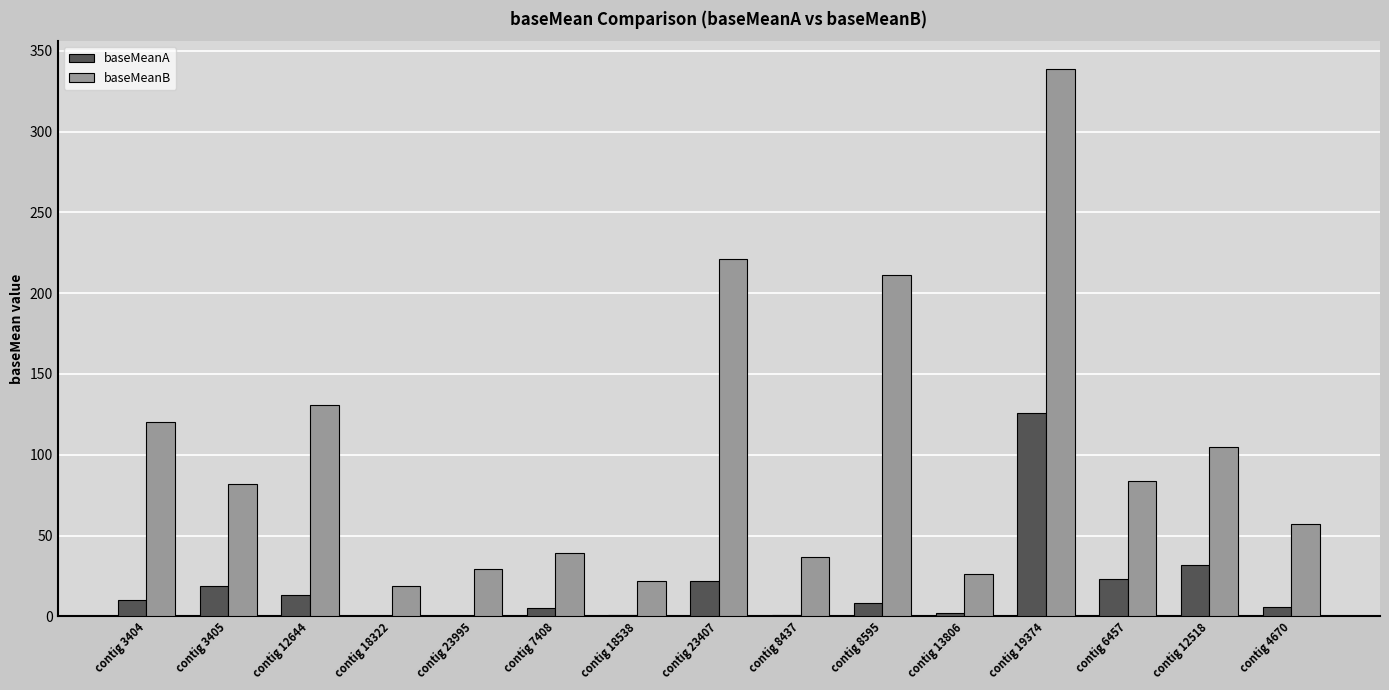

At which label is baseMeanB closest to 179?

contig 8595